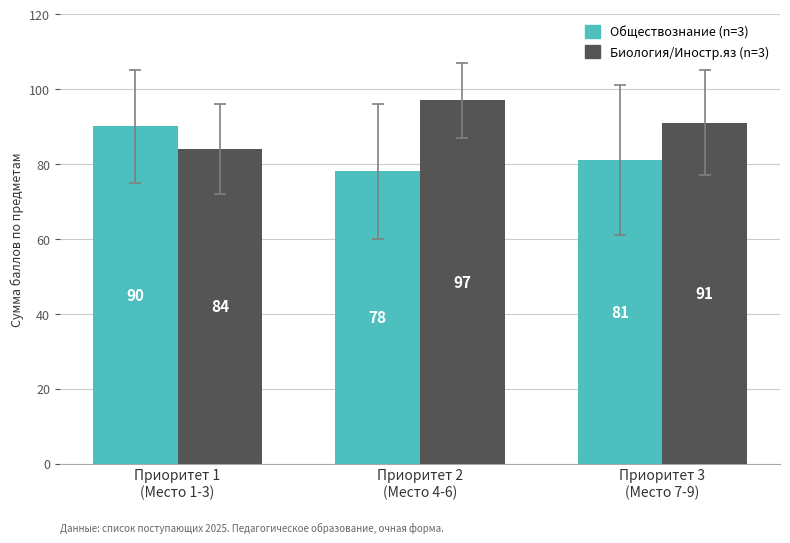

What is the smallest value displayed?

78